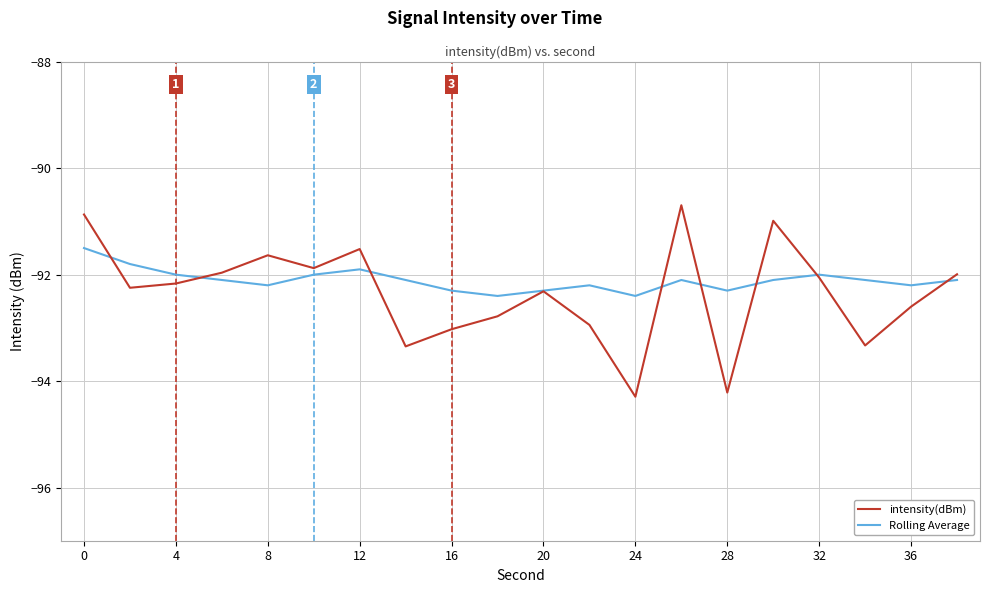

Which series has the widest spread of values?

intensity(dBm)